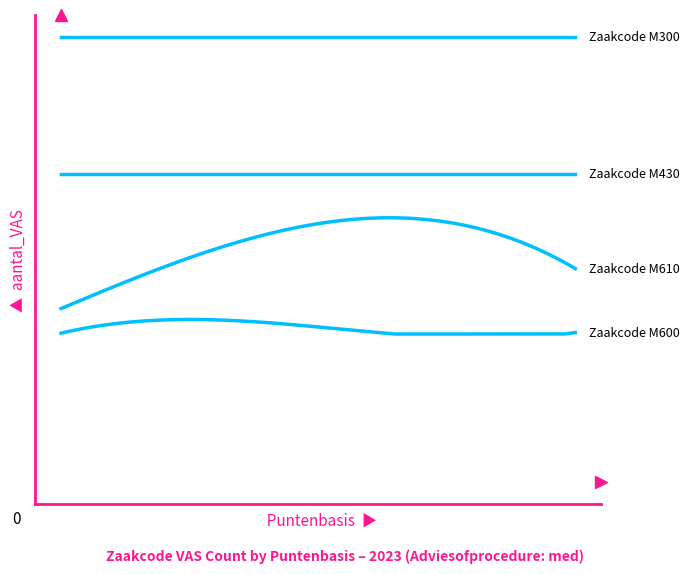

Does the chart display data point markers on the line(s)?

No